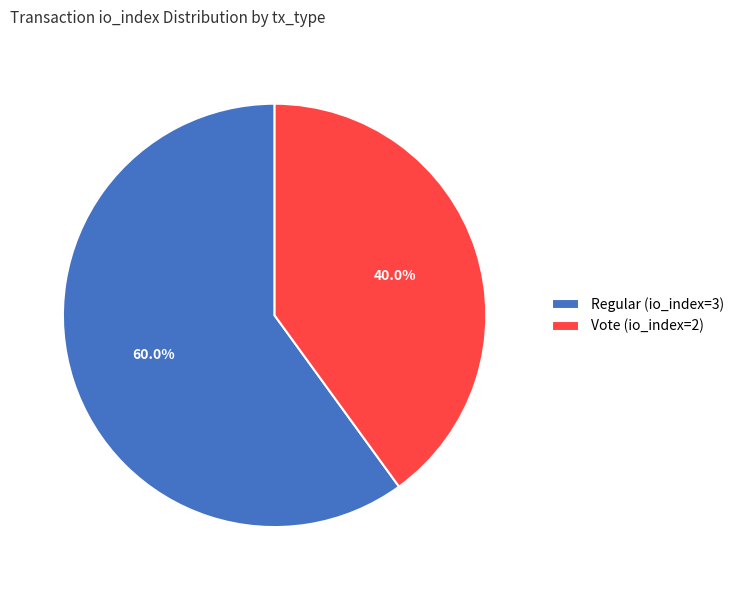

Approximately how many times larger is the value at Regular (io_index=3) compared to Vote (io_index=2)?

1.5